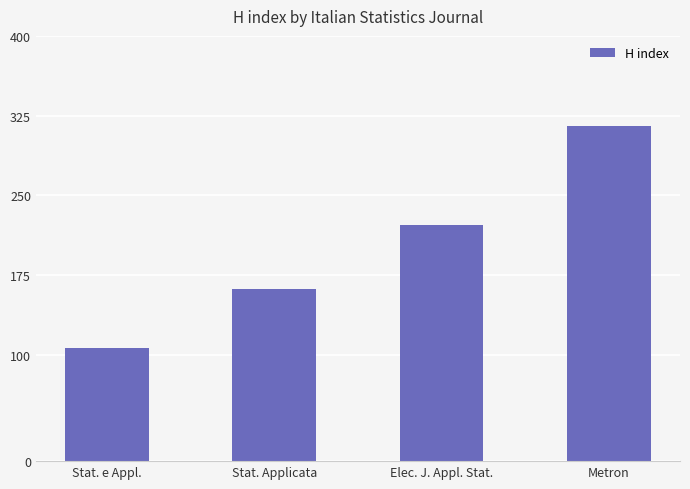

Which has a higher value, Elec. J. Appl. Stat. or Metron?

Metron